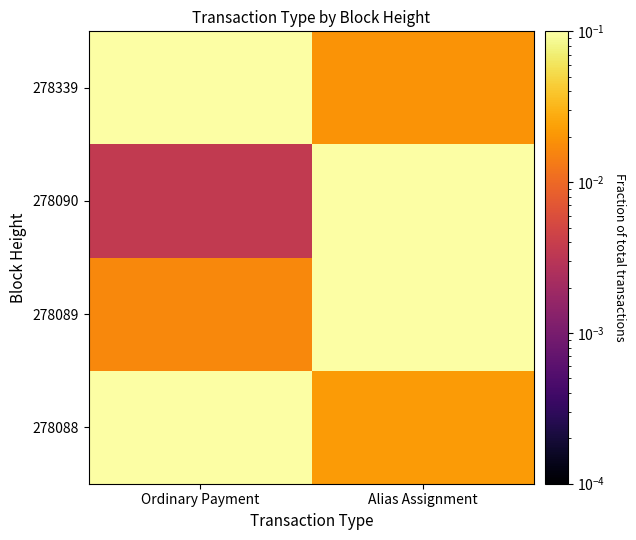

What is the spread (max minus min) of values at Alias Assignment?

0.2